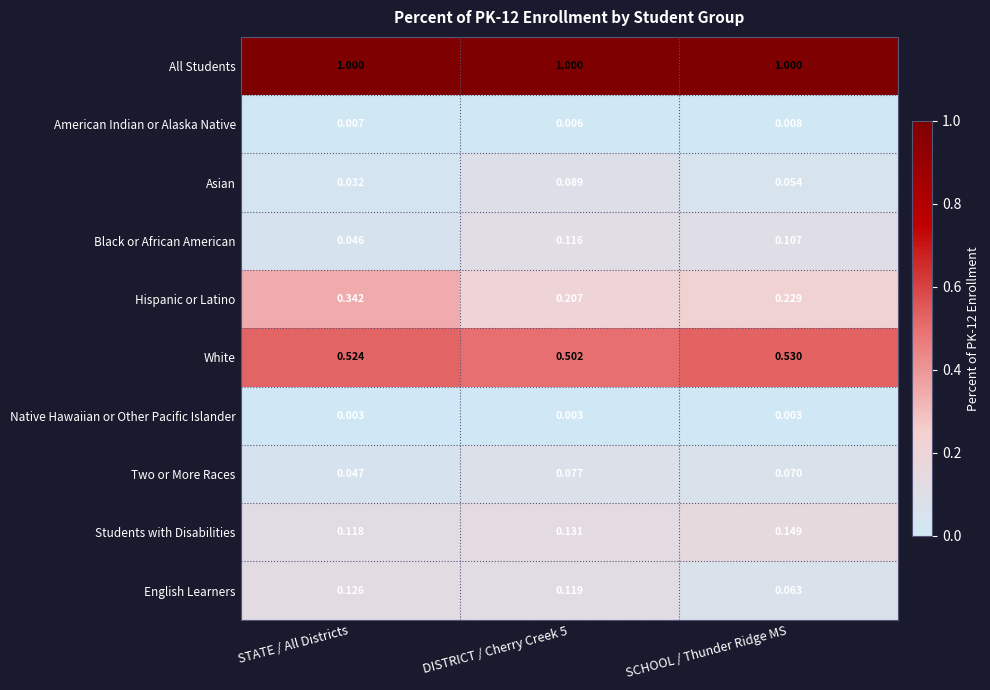

Which series has the widest spread of values?

Hispanic or Latino